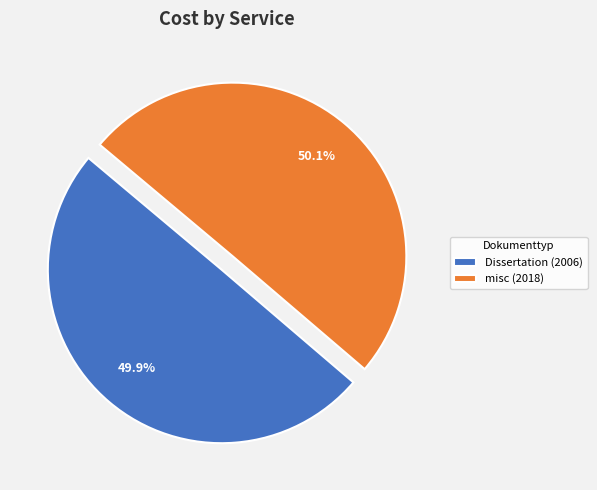

What is the total percentage of Dissertation (2006) and misc (2018)?

100.0%